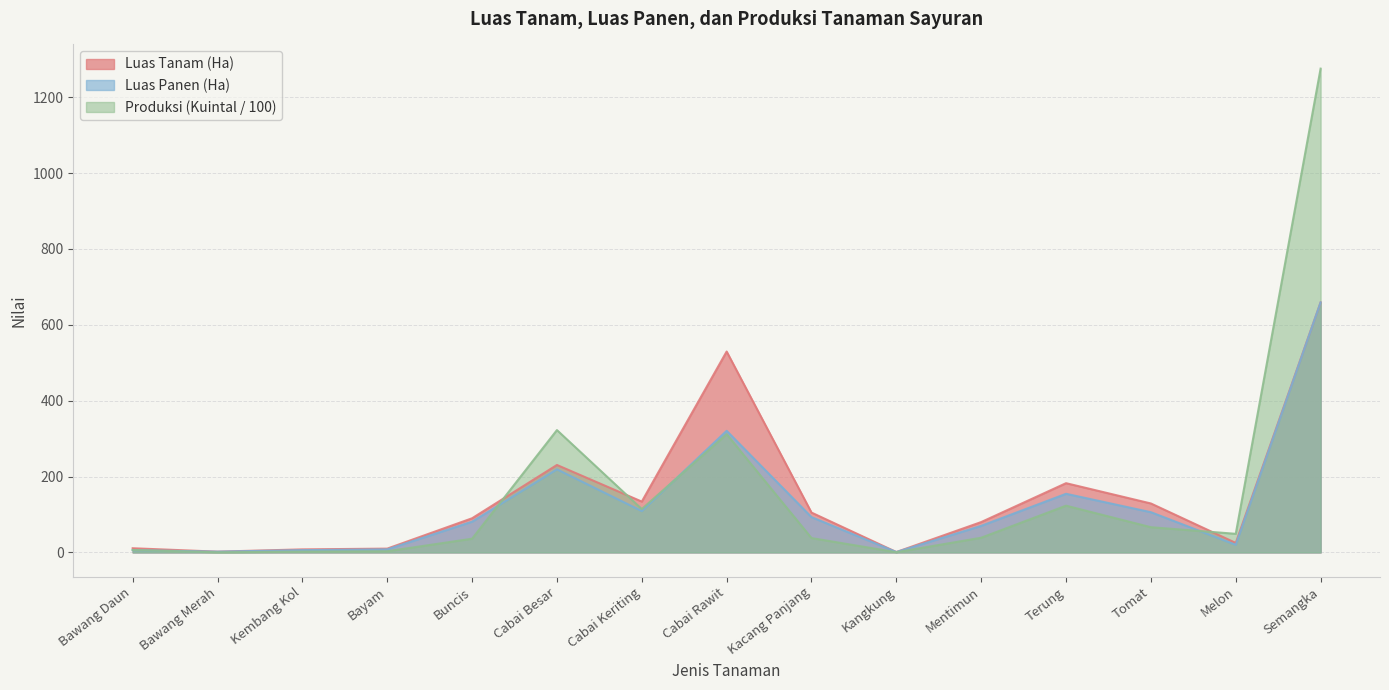

What is the average value of the Luas Panen (Ha) series?

123.7